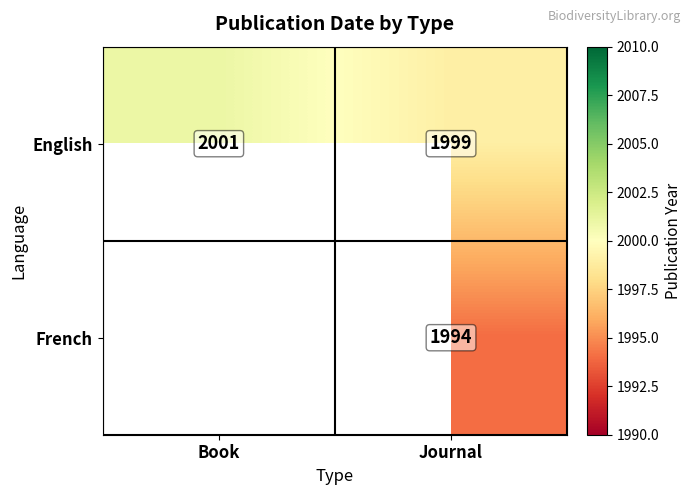

At which label does English reach its minimum?

Journal